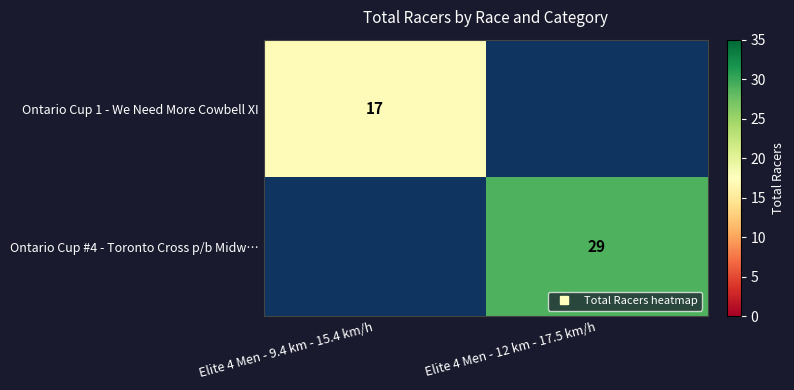

Rank the categories by Ontario Cup 1 - We Need More Cowbell XI value from highest to lowest.

Elite 4 Men - 9.4 km - 15.4 km/h, Elite 4 Men - 12 km - 17.5 km/h